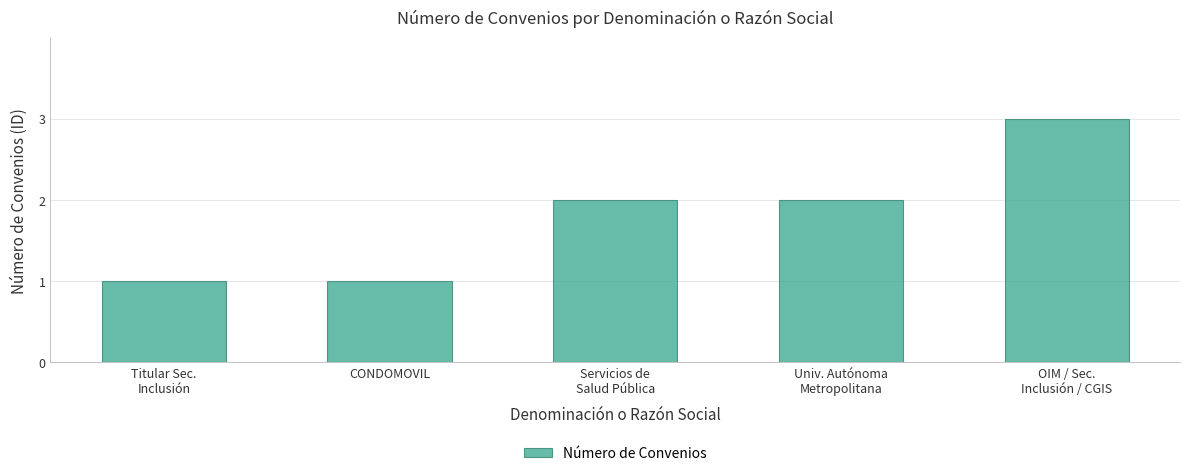

Which has a higher value, Univ. Autónoma
Metropolitana or CONDOMOVIL?

Univ. Autónoma
Metropolitana